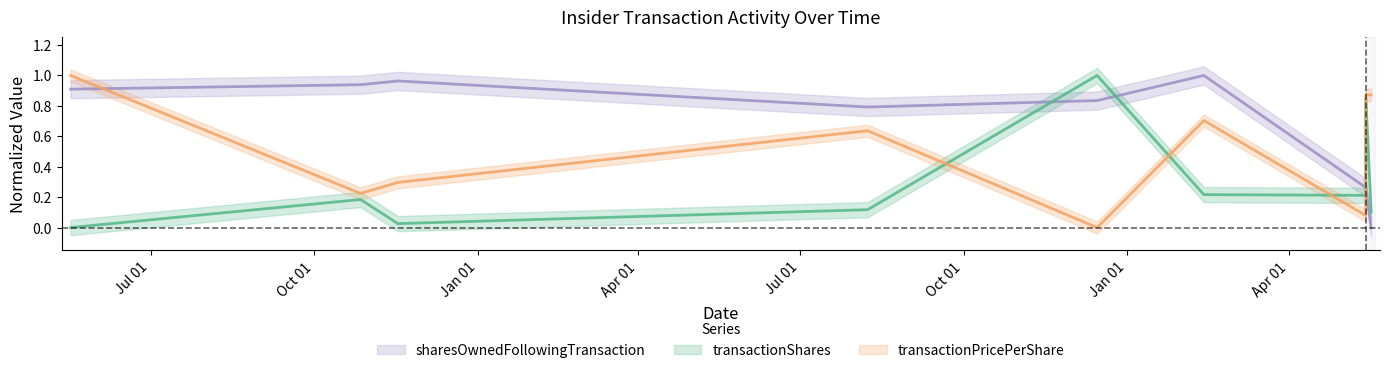

Count the number of data series in this chart.

3